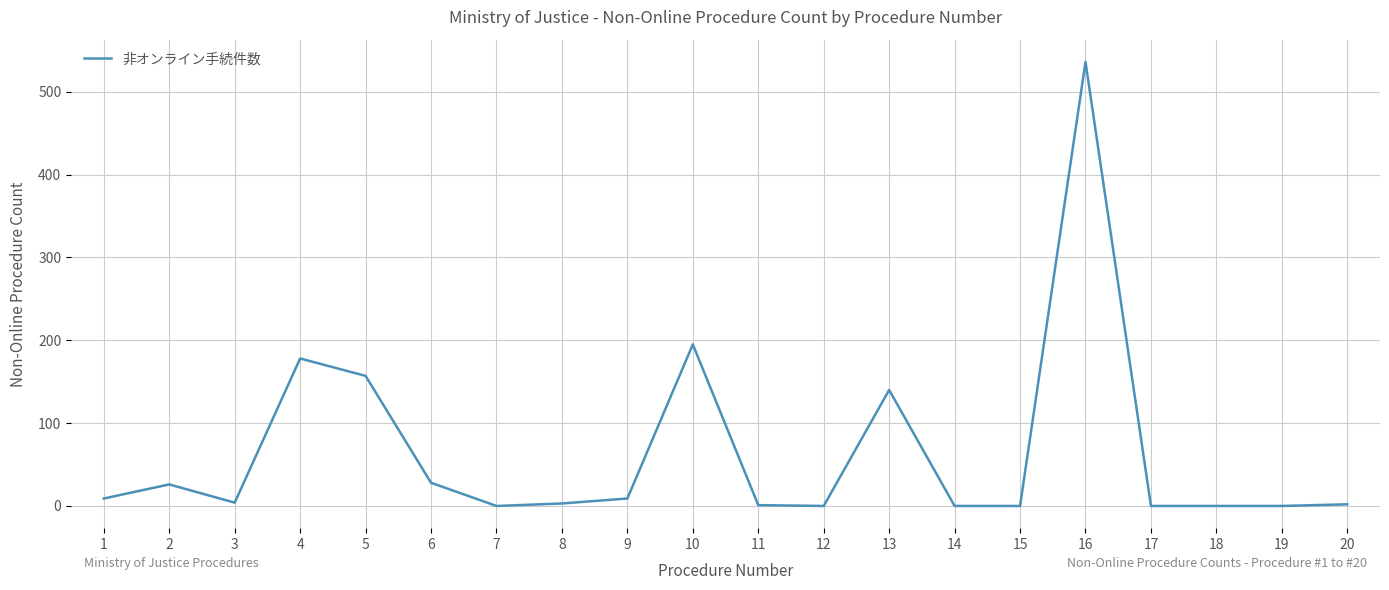

What is the difference between the maximum and minimum values?

536